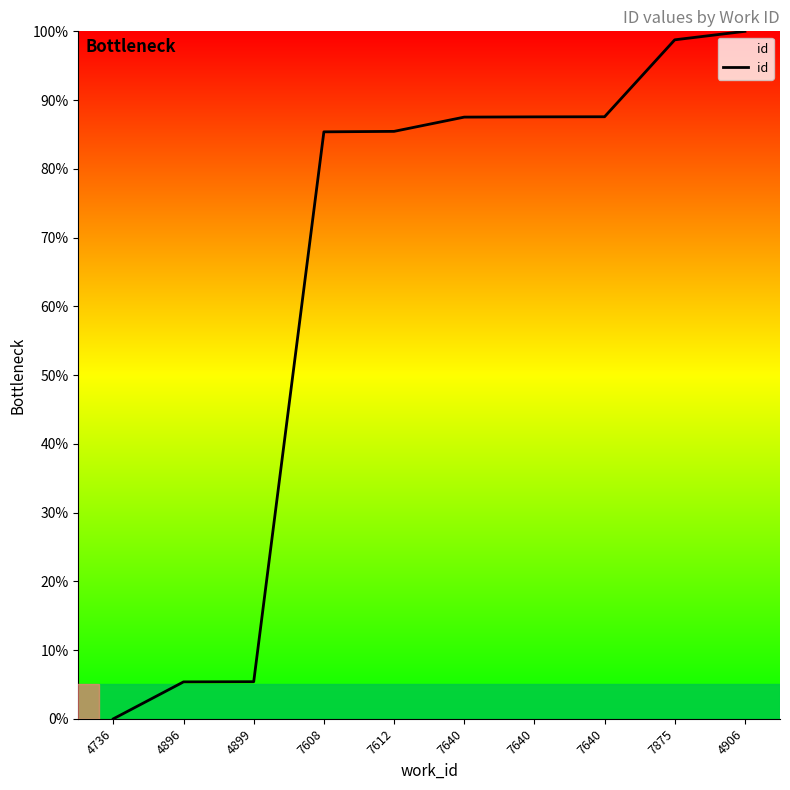

Rank the categories by value from highest to lowest.

4906, 7875, 7640, 7640, 7640, 7612, 7608, 4899, 4896, 4736